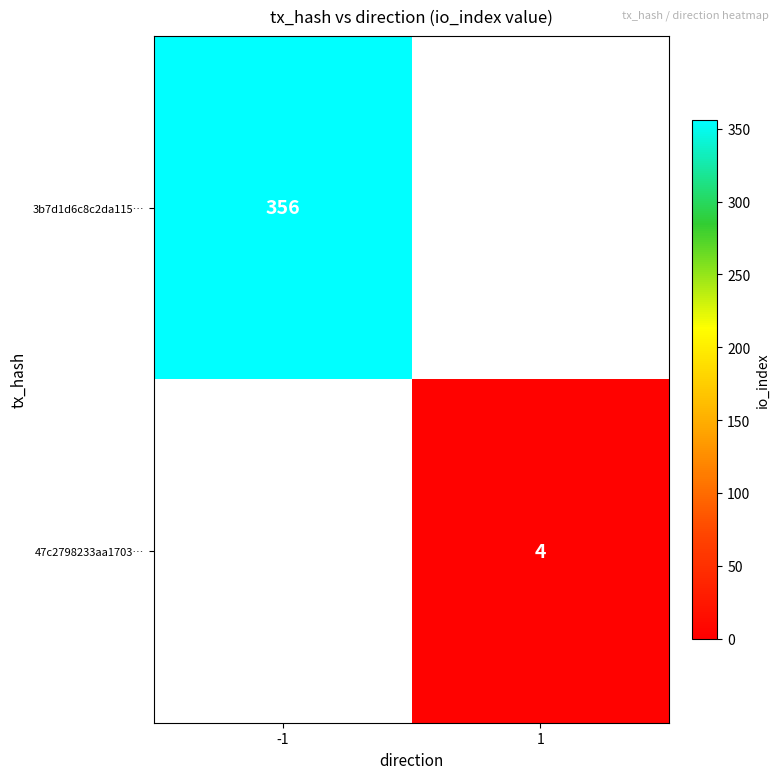

Is it true that 3b7d1d6c8c2da115… equals 356 at -1?

True